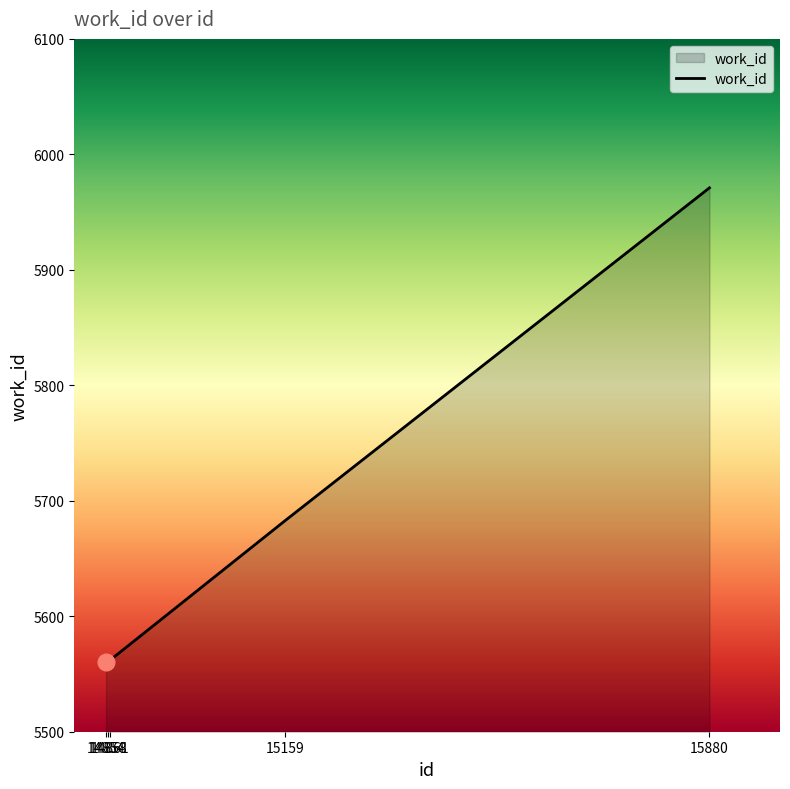

How many lines are shown in the chart?

1